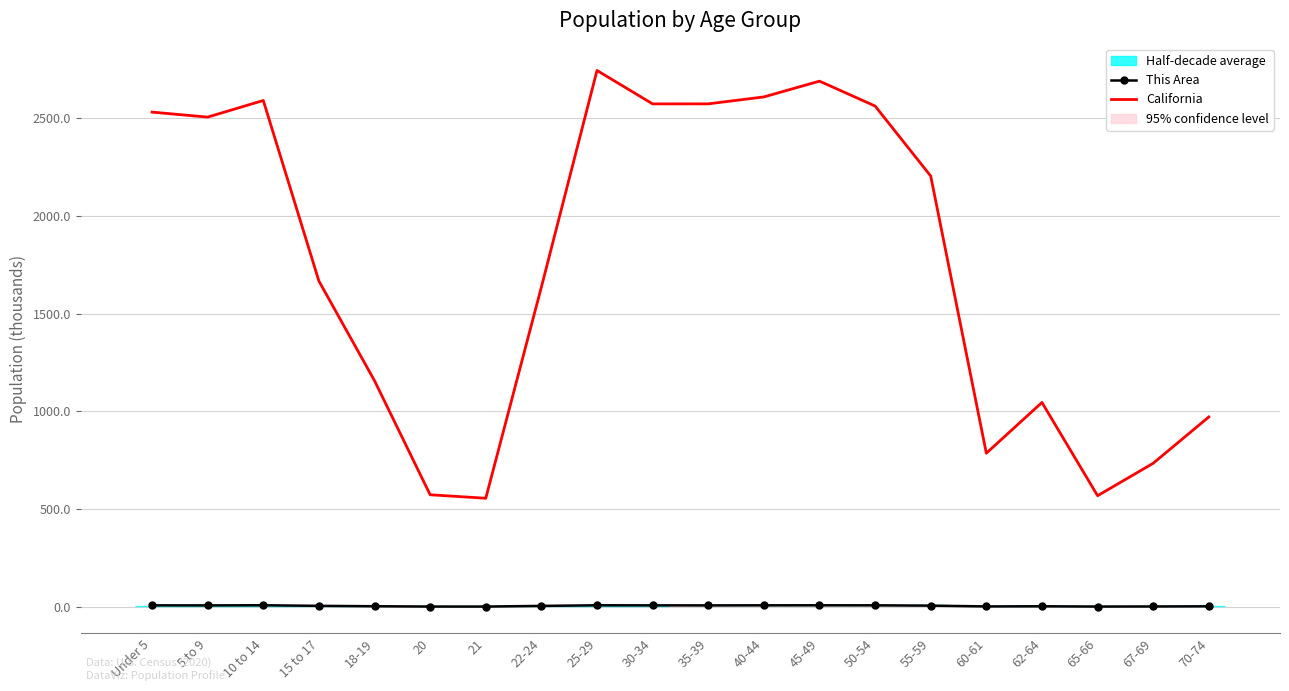

Is it true that This Area (thousands) equals 4.3 at 25-29?

False